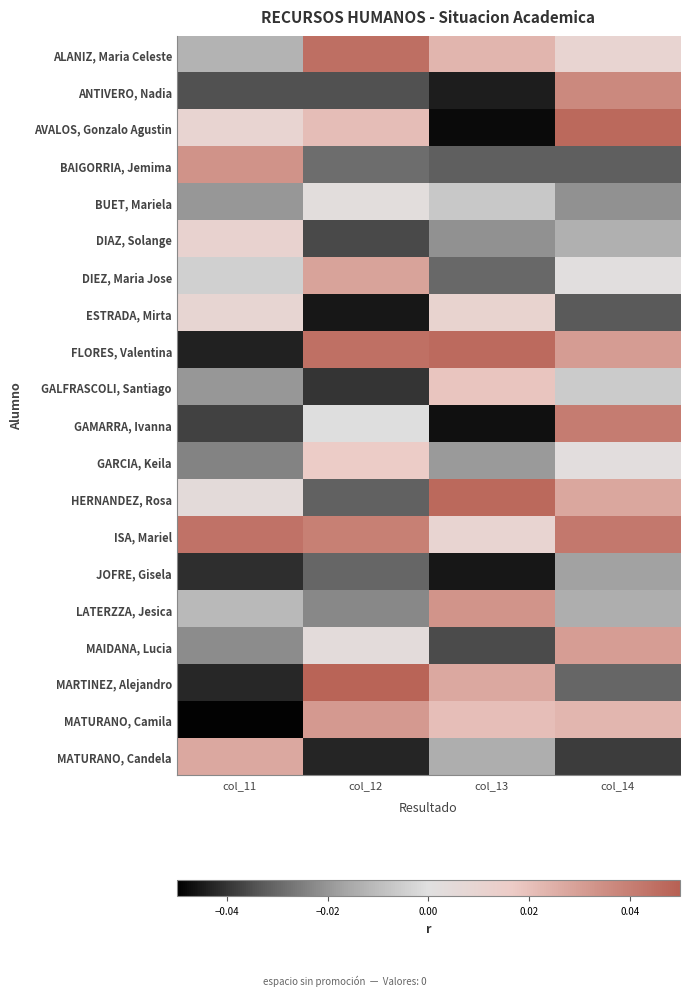

What is the spread (max minus min) of values at col_12?

0.1